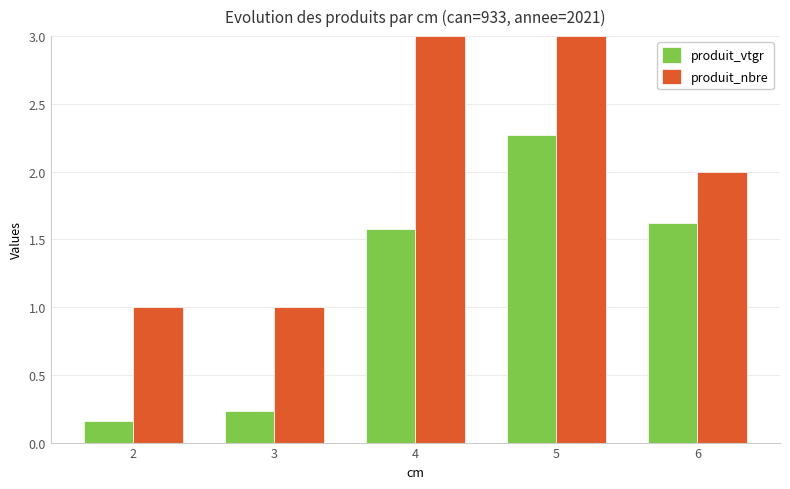

At which label is produit_nbre closest to 2?

6